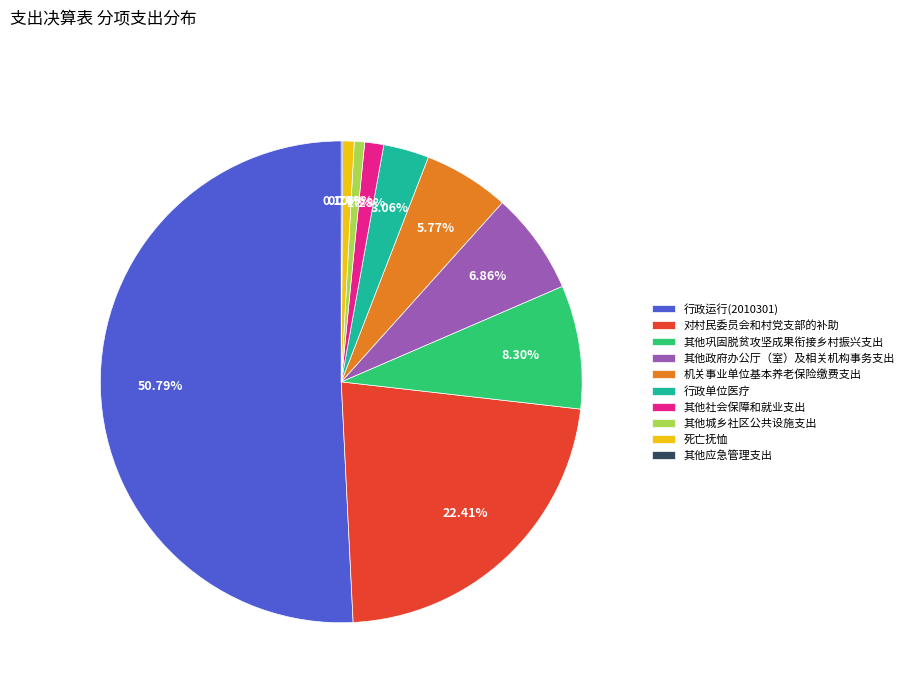

What is the majority slice?

行政运行(2010301)